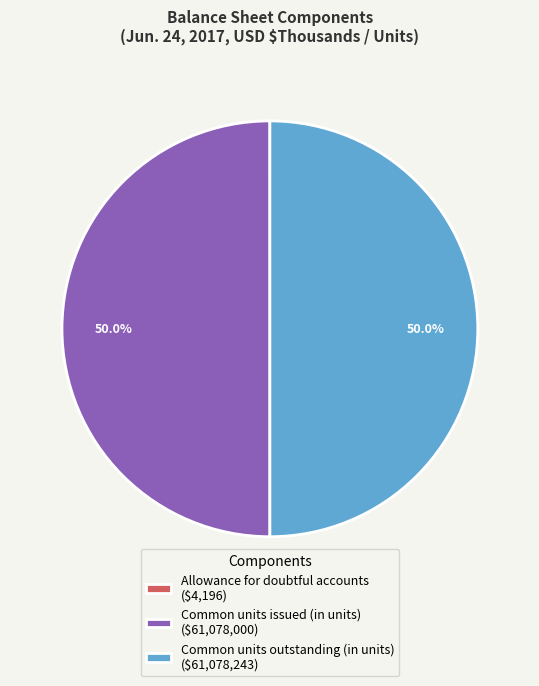

Is there any slice that represents more than half of the pie?

No